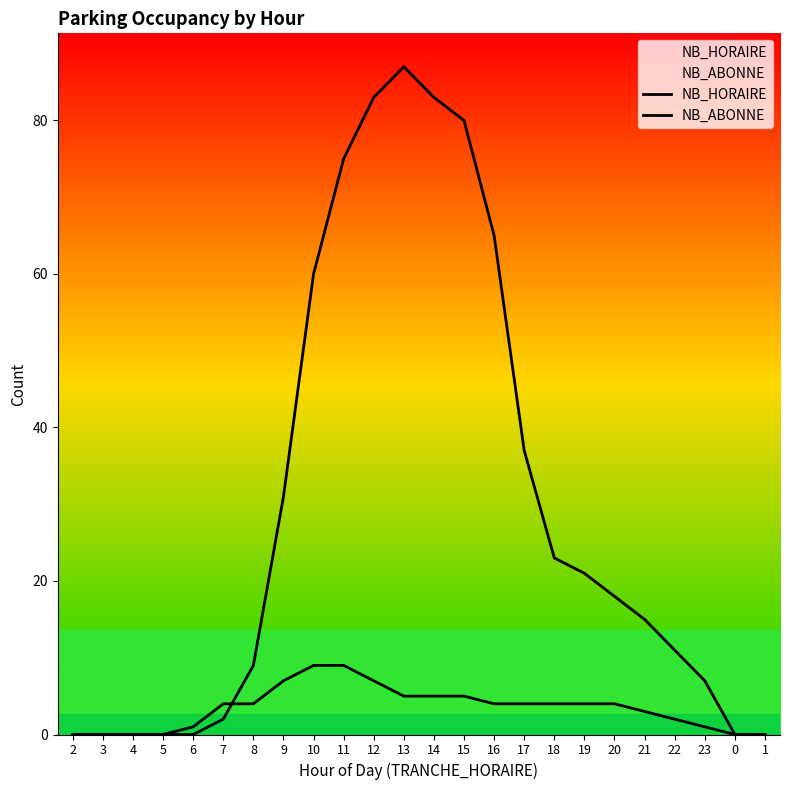

At 6, list the series in order from largest to smallest.

NB_ABONNE, NB_HORAIRE